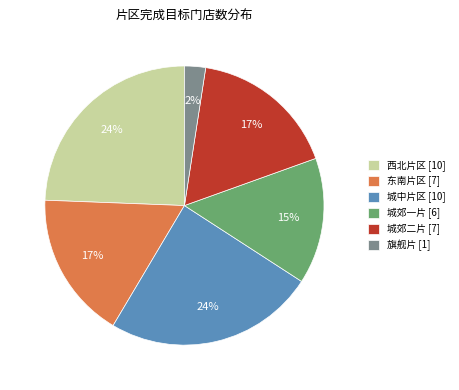

Do 城郊一片 and 旗舰片 together represent more than half of the pie?

No